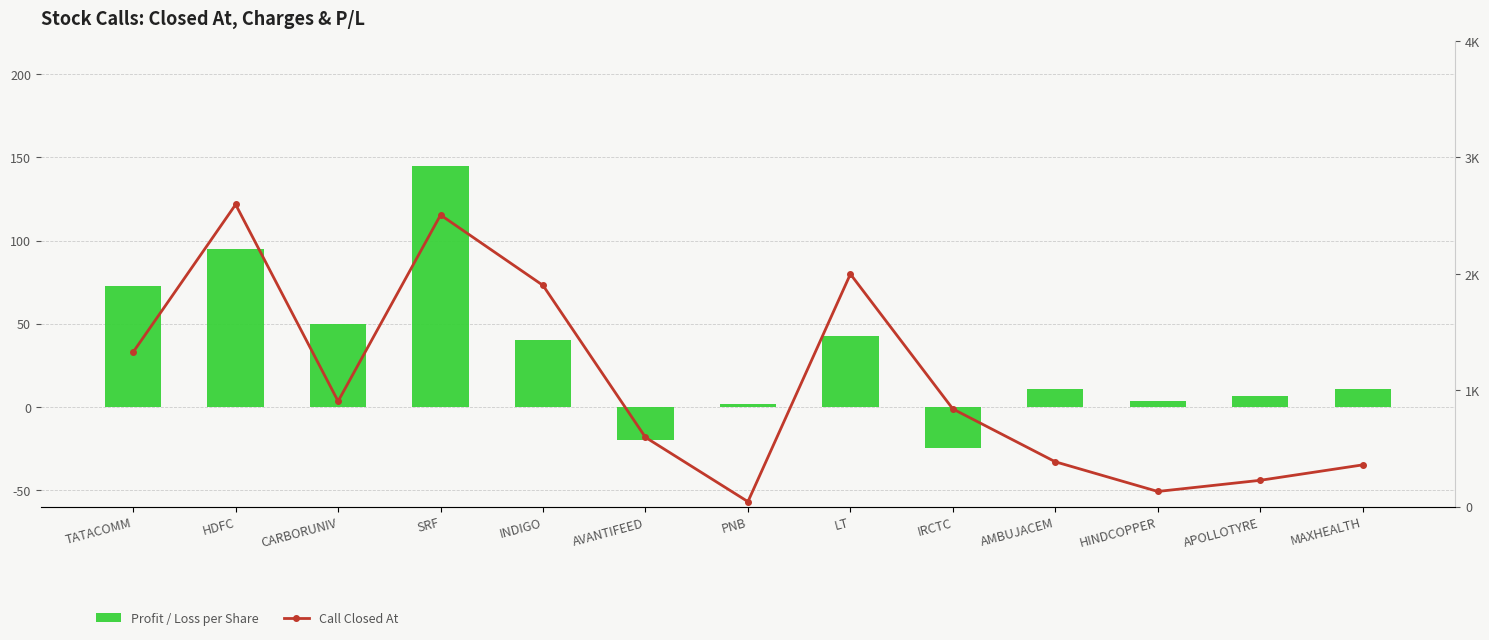

Reading left to right, transcribe all the data shown in this chart.

Profit / Loss per Share: 72.5	95.0	50.0	145.0	40.0	-20.0	1.6	42.5	-24.5	11.0	3.8	6.5	10.5
Call Closed At: 1327.5	2595.0	905.0	2505.0	1900.0	595.0	42.7	1997.5	839.0	385.0	130.2	226.0	358.5